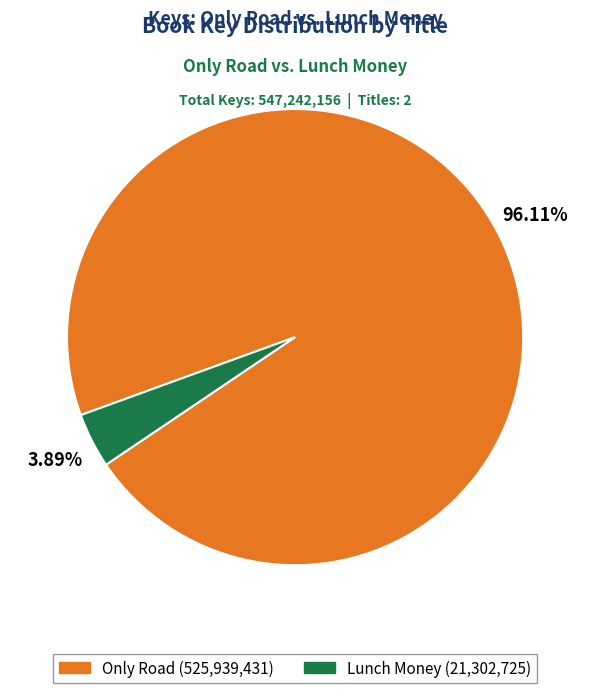

Is there a majority slice in this chart?

Yes